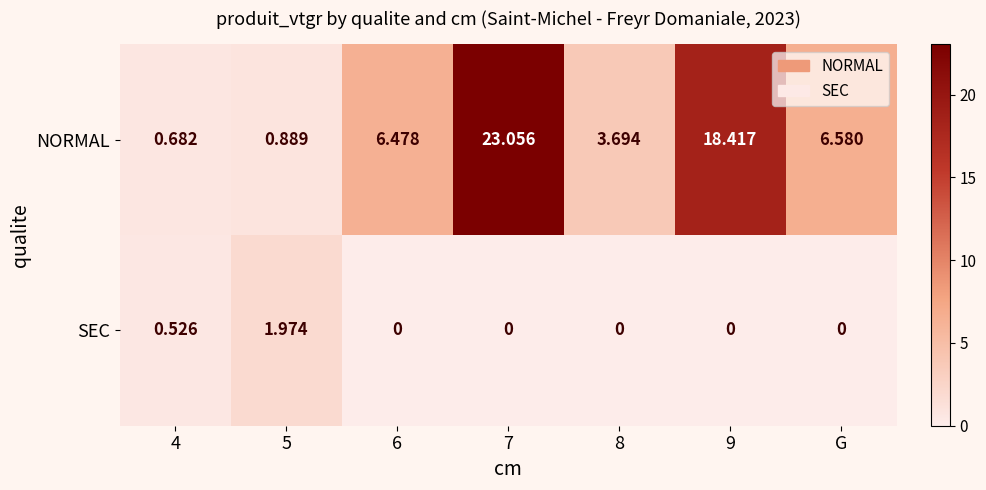

Which series has the widest spread of values?

NORMAL